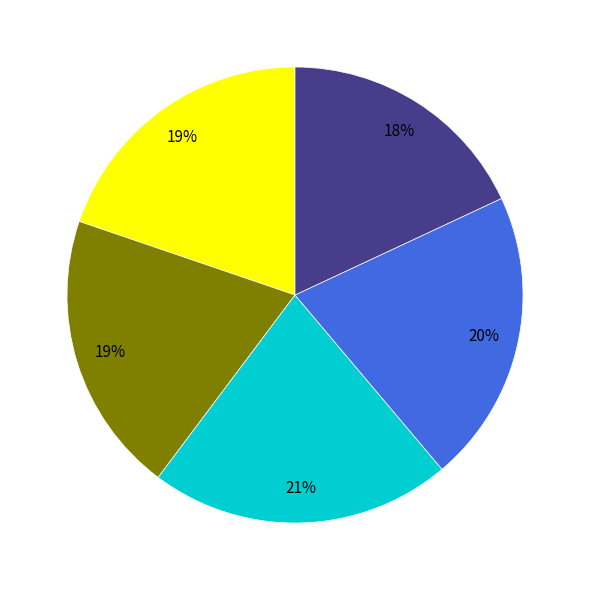

Between 5 and 1, which is larger?

1